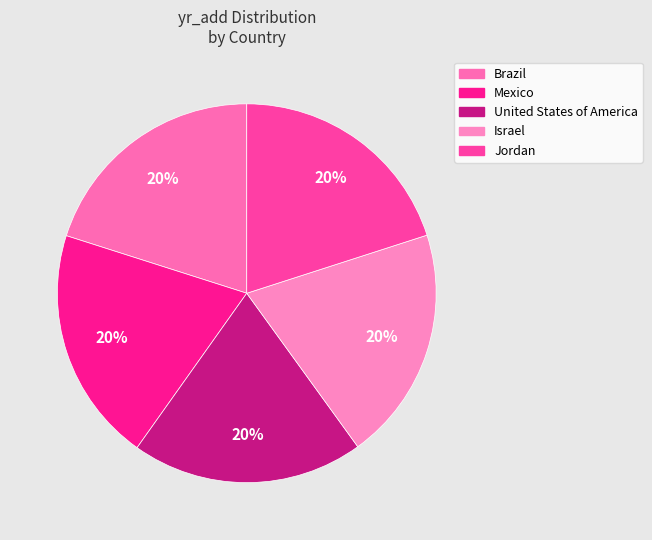

How many slices are in this pie chart?

5